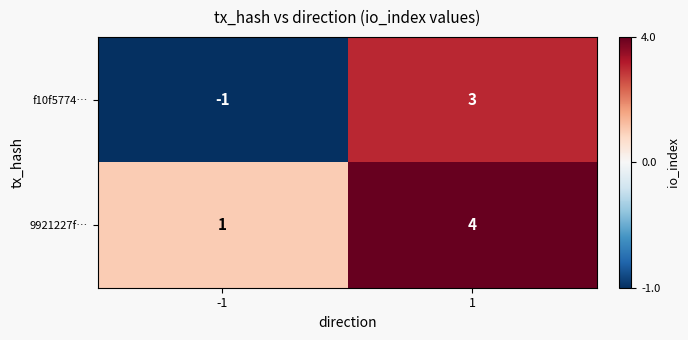

Count the number of categories in the chart.

2